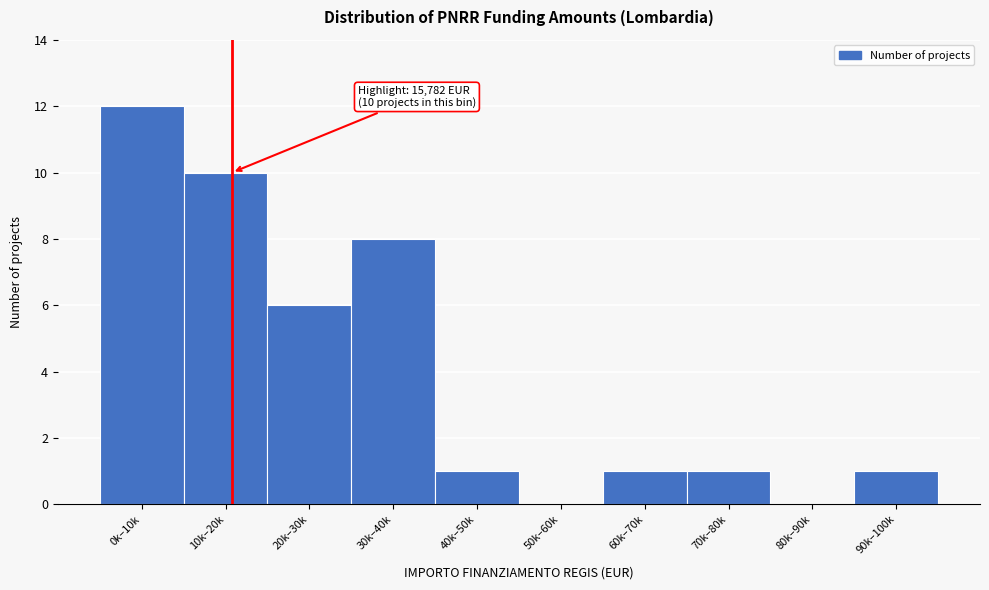

Reading right to left, extract all data points from this chart.

90k–100k=1	80k–90k=0	70k–80k=1	60k–70k=1	50k–60k=0	40k–50k=1	30k–40k=8	20k–30k=6	10k–20k=10	0k–10k=12